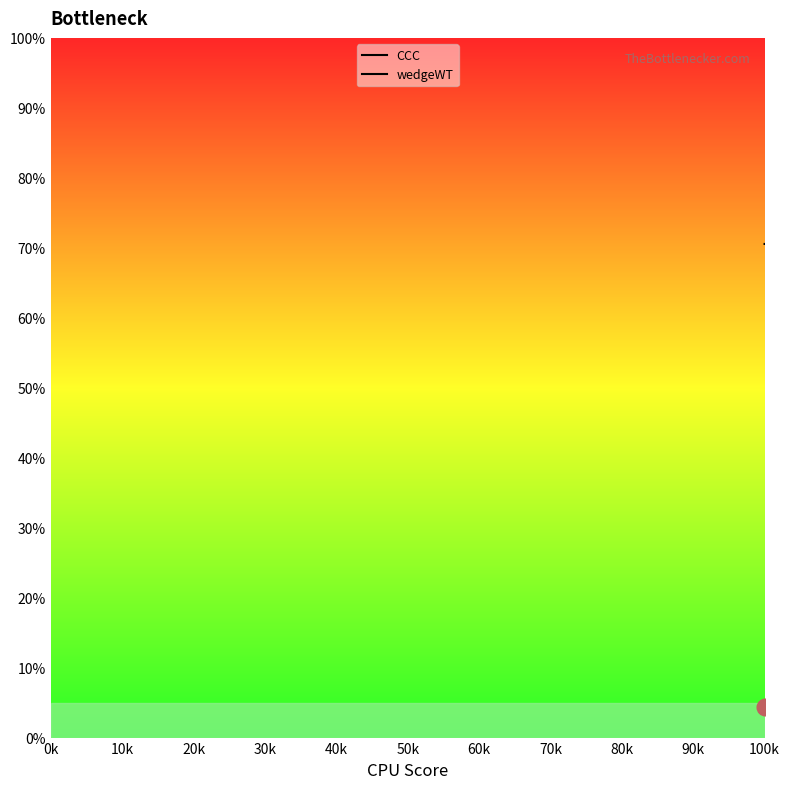

Reading left to right, what are all the values shown in this chart?

CCC: 4.3	6.2	8.9	9.7	7.6	11.0	11.3	7.4	8.3	8.5	8.4	8.6	11.0	11.1	9.1	7.1	7.6	5.8	13.2	10.8
wedgeWT: 70.6	68.8	62.7	69.9	83.2	59.9	61.5	80.4	82.2	76.6	62.1	59.3	67.4	61.1	79.2	70.3	78.3	82.2	60.7	57.4